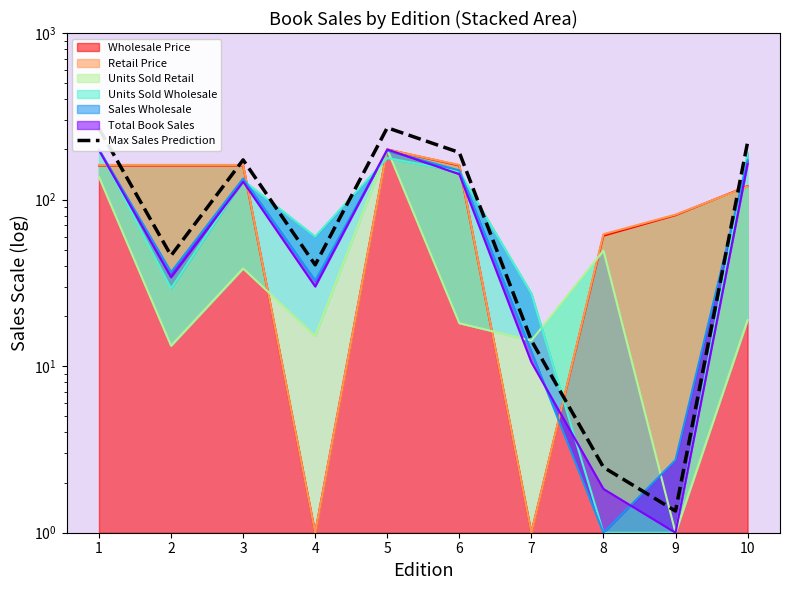

Approximately how many times larger is the value at 6 compared to 5?

0.7